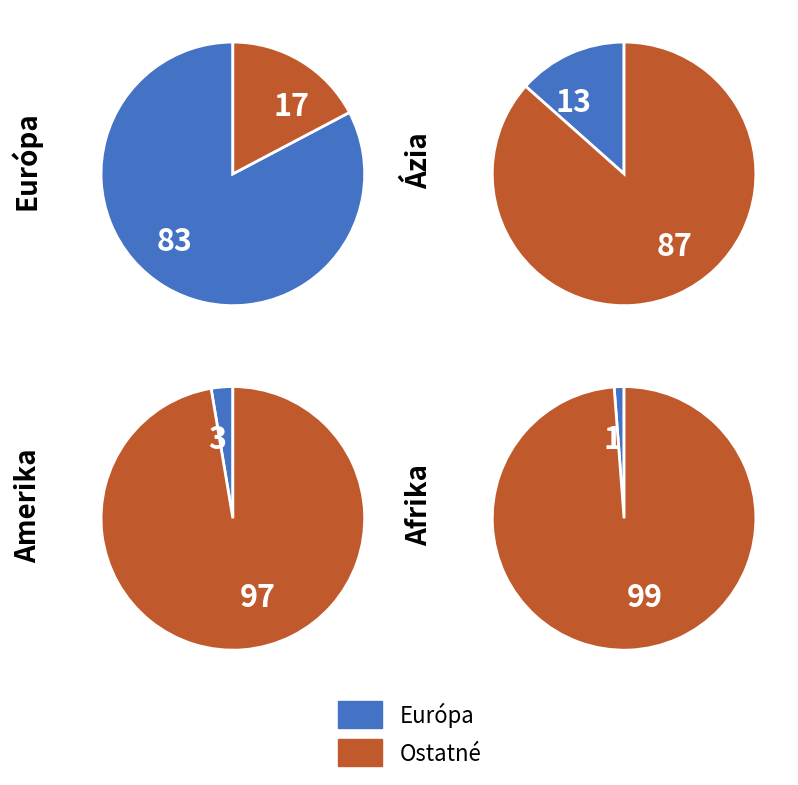

True or false: Ázia accounts for 28% of the total.

False